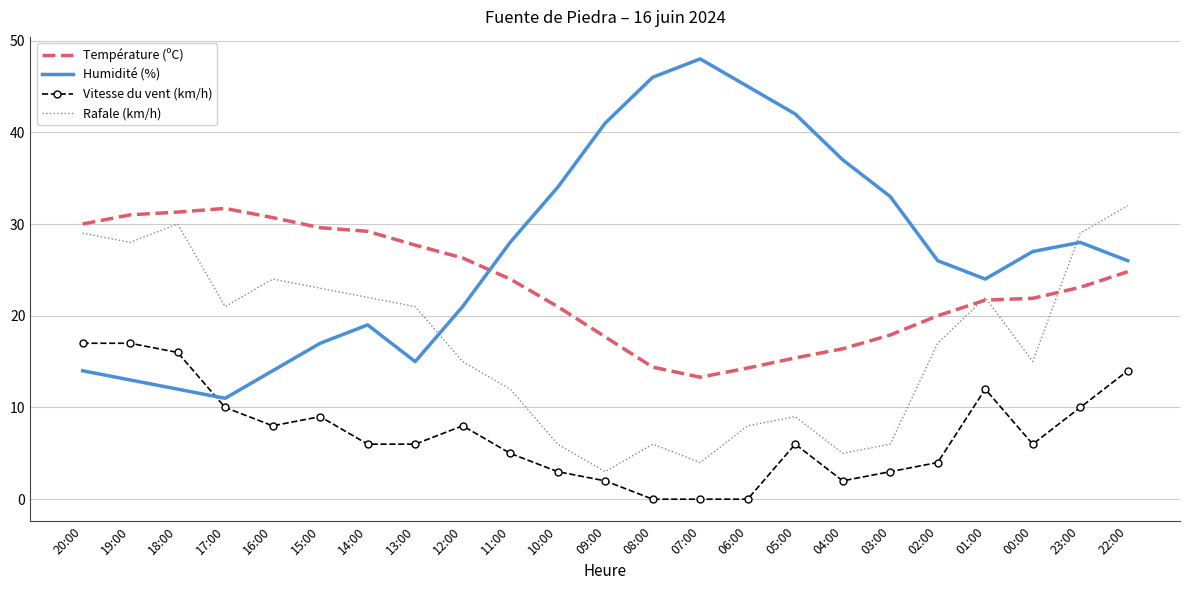

What is the difference between the second highest and minimum values in the Rafale (km/h) series?

27.0